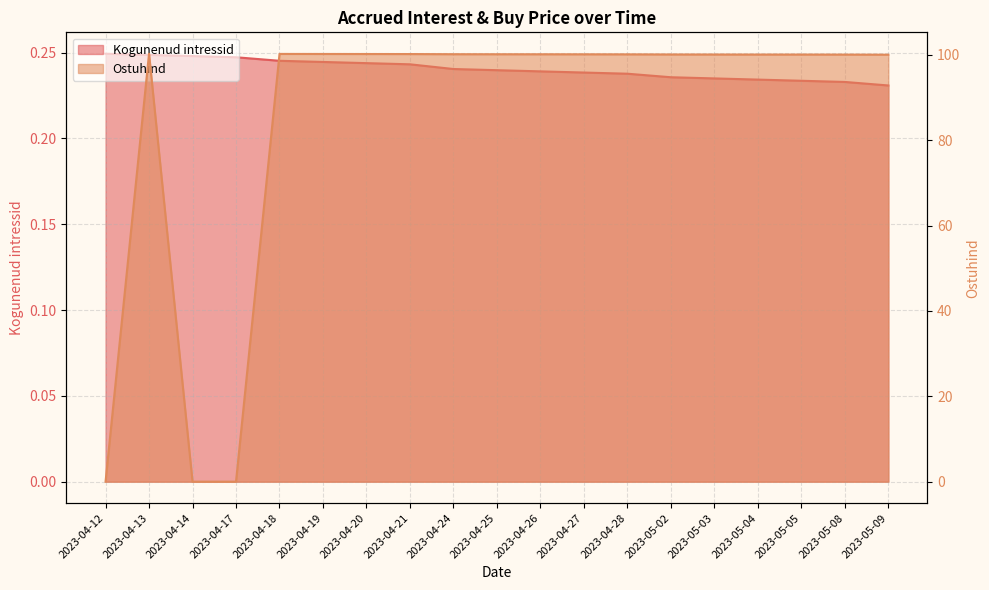

Reading right to left, transcribe all the data shown in this chart.

Kogunenud intressid: 2023-05-09=0.2	2023-05-08=0.2	2023-05-05=0.2	2023-05-04=0.2	2023-05-03=0.2	2023-05-02=0.2	2023-04-28=0.2	2023-04-27=0.2	2023-04-26=0.2	2023-04-25=0.2	2023-04-24=0.2	2023-04-21=0.2	2023-04-20=0.2	2023-04-19=0.2	2023-04-18=0.2	2023-04-17=0.2	2023-04-14=0.2	2023-04-13=0.2	2023-04-12=0.2
Ostuhind: 2023-05-09=100.0	2023-05-08=100.0	2023-05-05=100.0	2023-05-04=100.0	2023-05-03=100.1	2023-05-02=100.1	2023-04-28=100.1	2023-04-27=100.1	2023-04-26=100.1	2023-04-25=100.1	2023-04-24=100.1	2023-04-21=100.2	2023-04-20=100.2	2023-04-19=100.2	2023-04-18=100.2	2023-04-17=0.0	2023-04-14=0.0	2023-04-13=100.2	2023-04-12=0.0